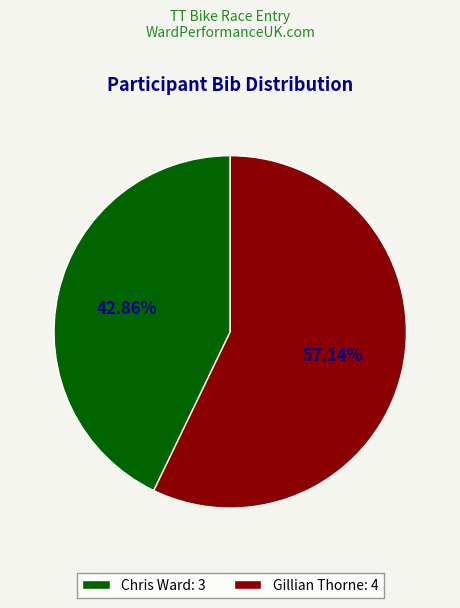

Rank the categories by value from highest to lowest.

Gillian Thorne, Chris Ward